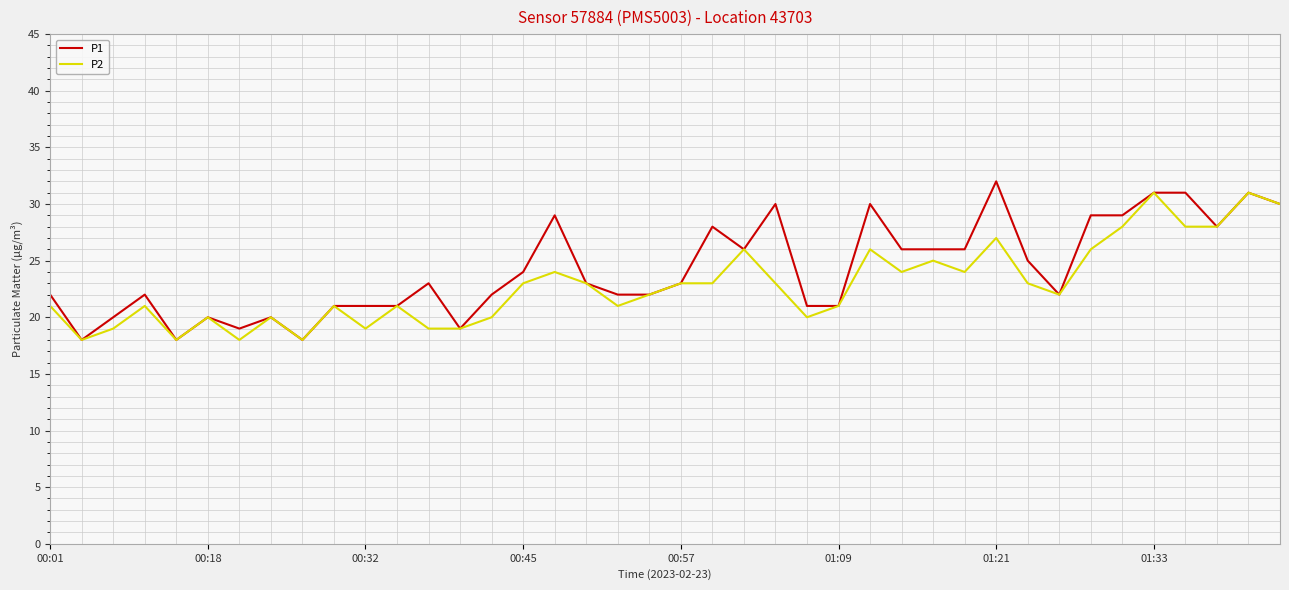

Which series has the largest range (max minus min)?

P1